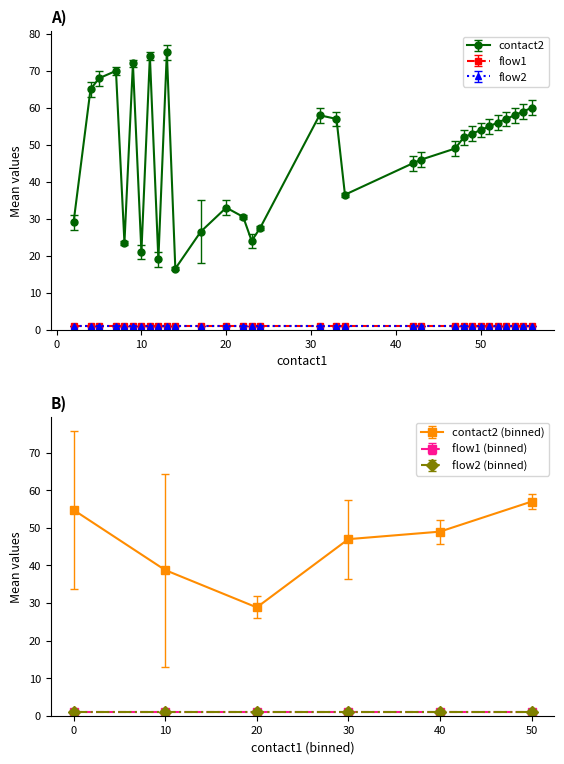

Which series changed the most between 7 and 8?

contact2